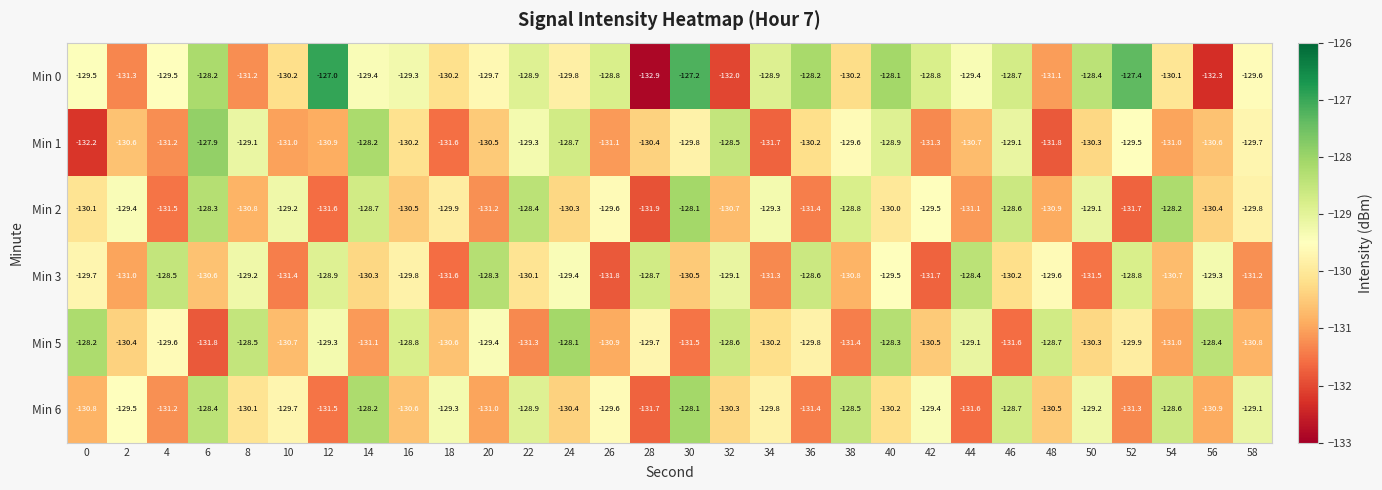

What is the smallest value displayed?

-132.9